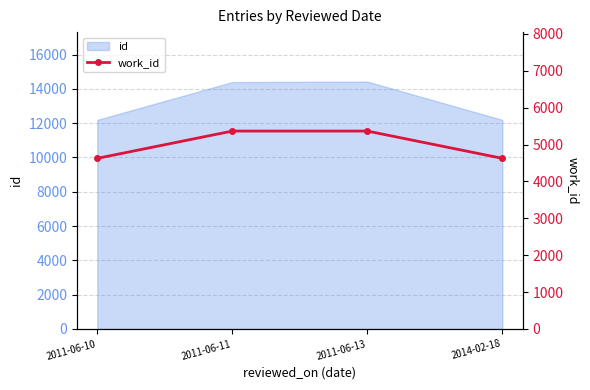

Rank the categories by value from highest to lowest.

2011-06-11, 2011-06-13, 2011-06-10, 2014-02-18